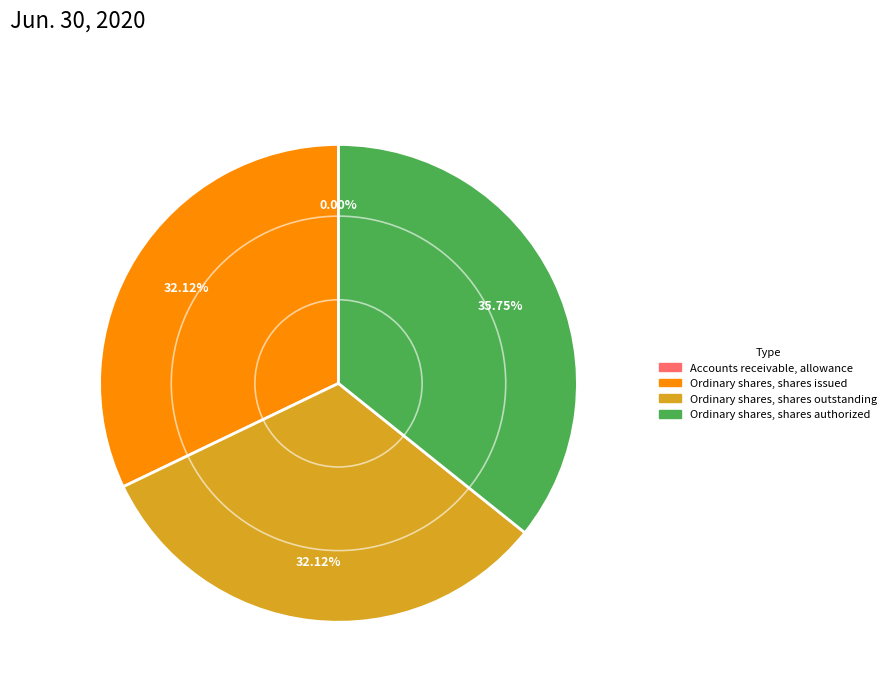

To the nearest percent, what percentage of the pie is Ordinary shares, shares outstanding?

32%